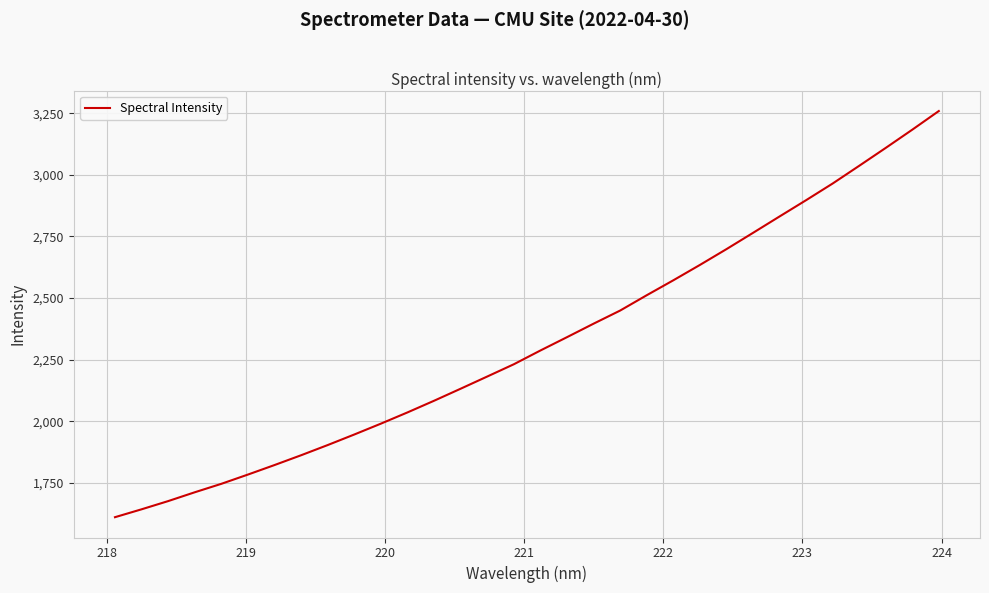

What is the maximum value shown in the chart?

3258.8